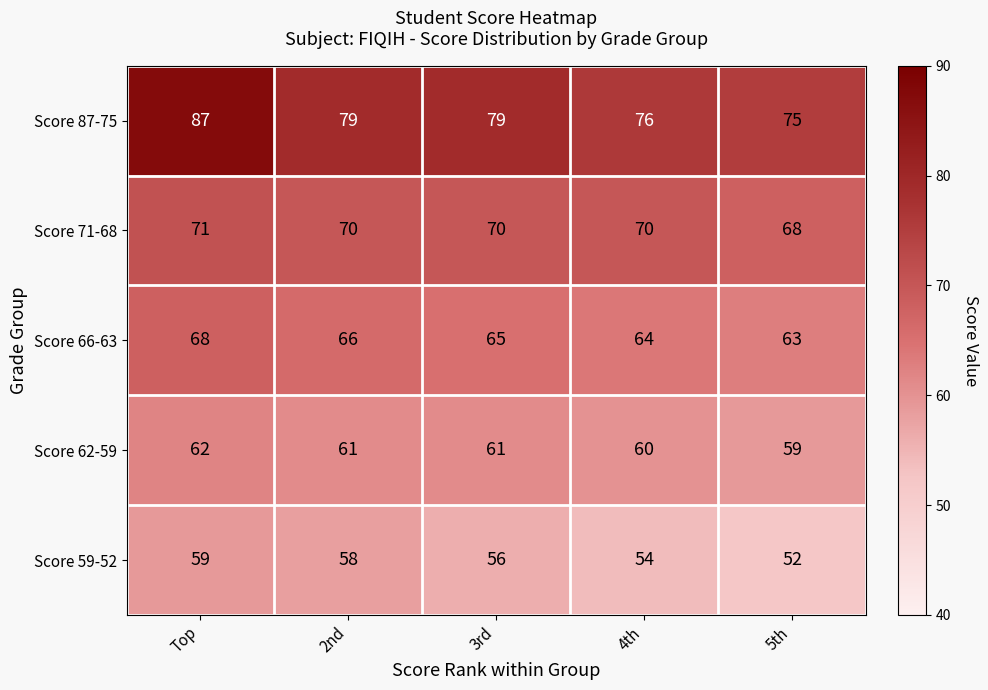

True or false: Score 66-63 has a value of 64 at 4th.

True